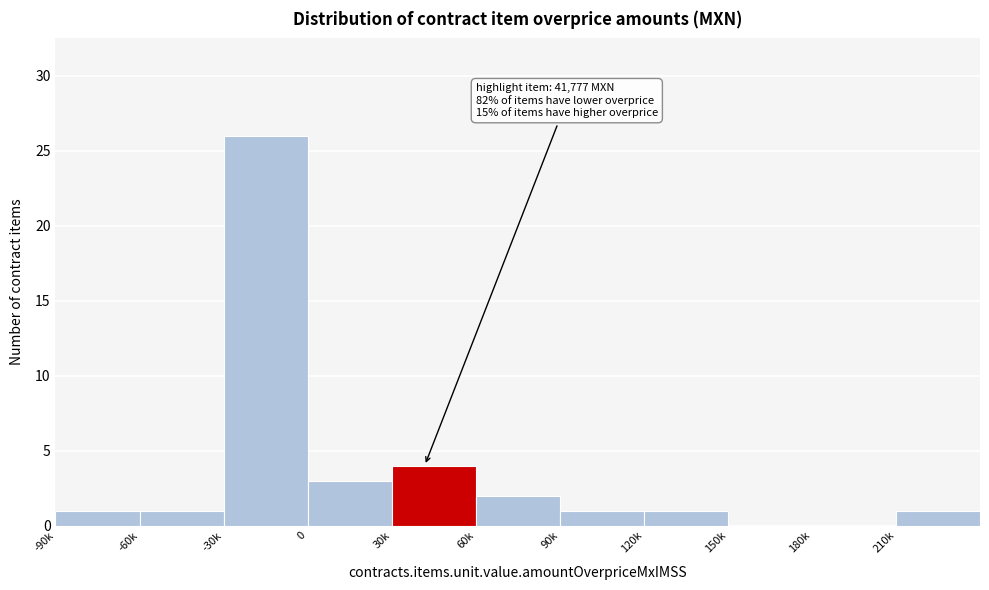

Reading left to right, what are all the values shown in this chart?

-90k=1	-60k=1	-30k=26	0=3	30k=4	60k=2	90k=1	120k=1	150k=0	180k=0	210k=1